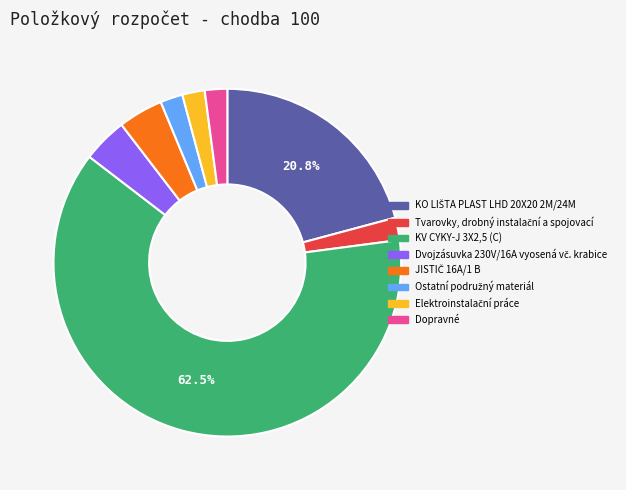

Which slice represents more than half of the pie?

KV CYKY-J 3X2,5 (C)